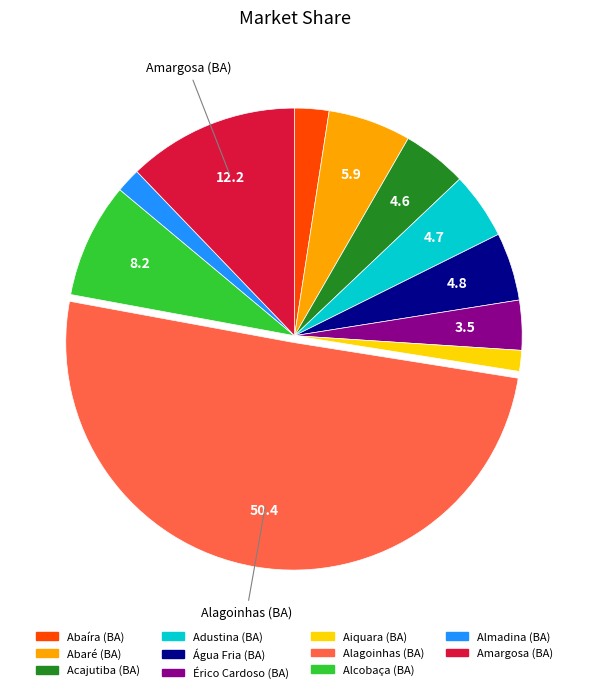

True or false: Amargosa (BA) accounts for 23% of the total.

False